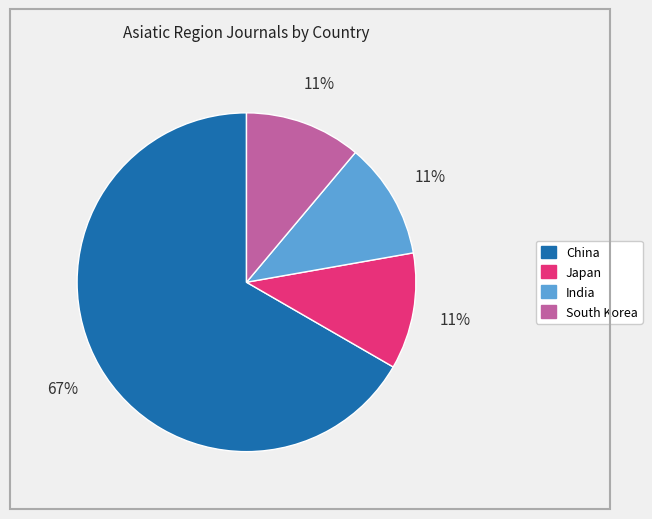

Is it true that South Korea is 1% of the pie?

False